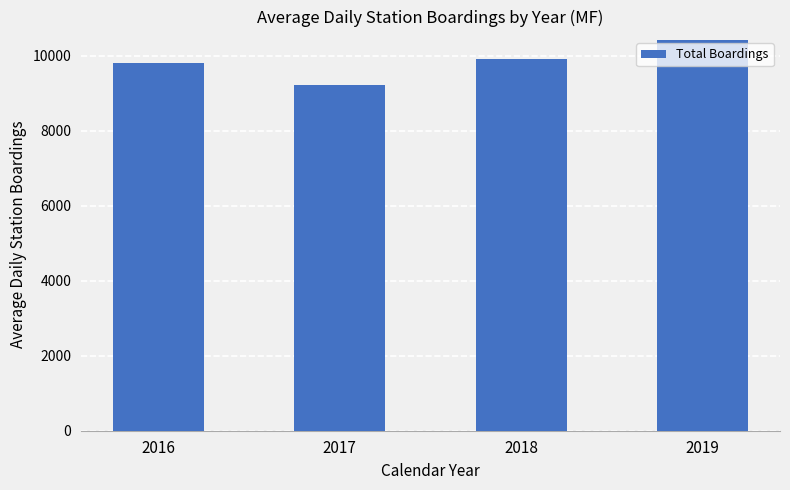

Rank the categories by value from highest to lowest.

2019, 2018, 2016, 2017